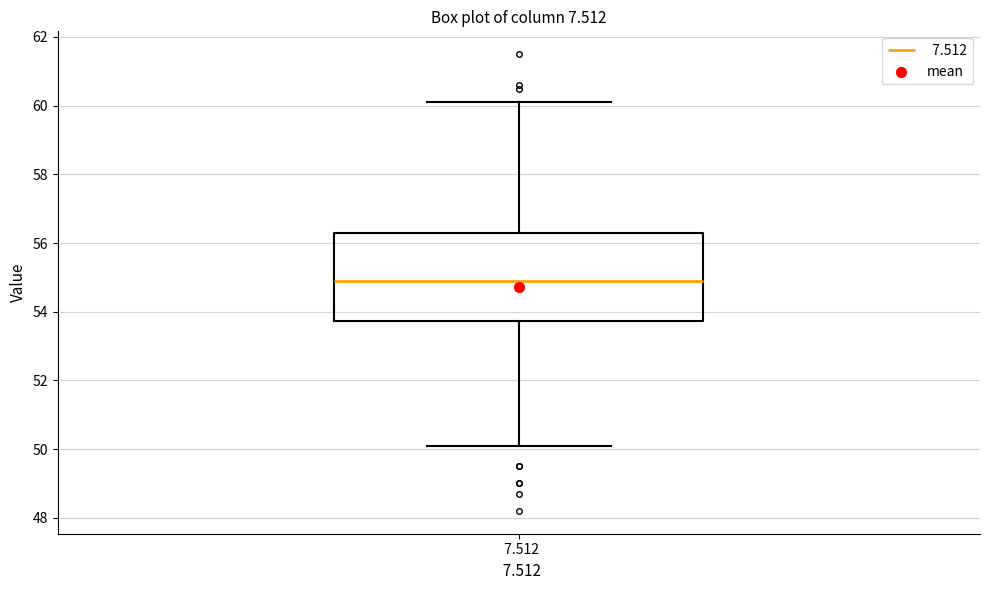

Transcribe this box plot: give where the median line is, the range the box spans, and where the two whiskers end, as read against the y-axis. The values are not printed on the chart, so give them approximately, as read against the axis.

median 55.0, box 53.8 to 56.4, whiskers 50.2 to 60.2